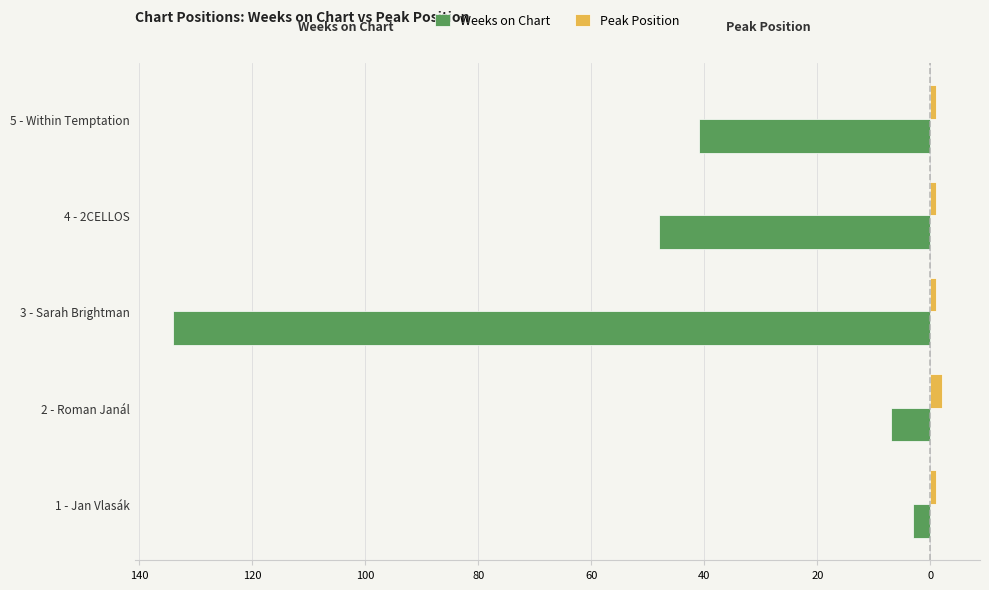

What are all the series names shown in the legend?

Weeks on Chart, Peak Position